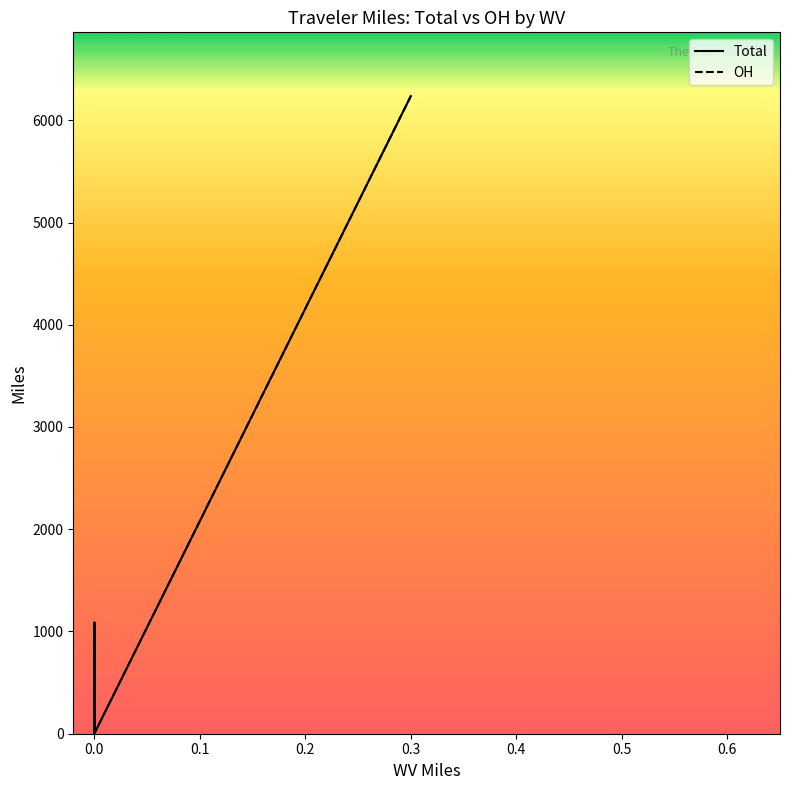

True or false: OH and Total intersect in this chart.

False